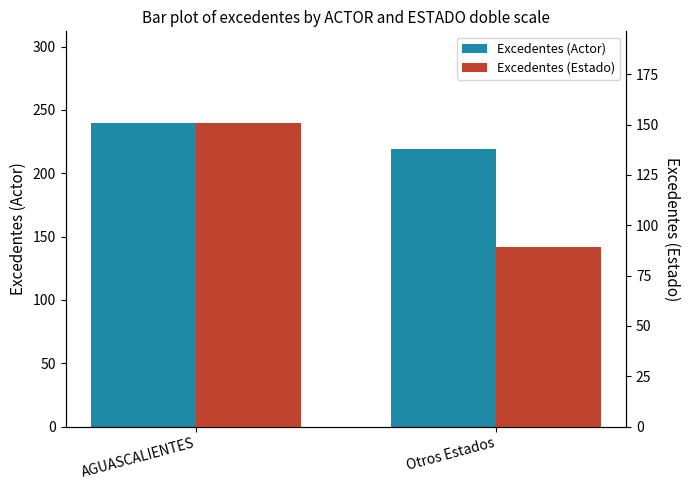

Which series has the largest total across all categories?

Excedentes (Actor)